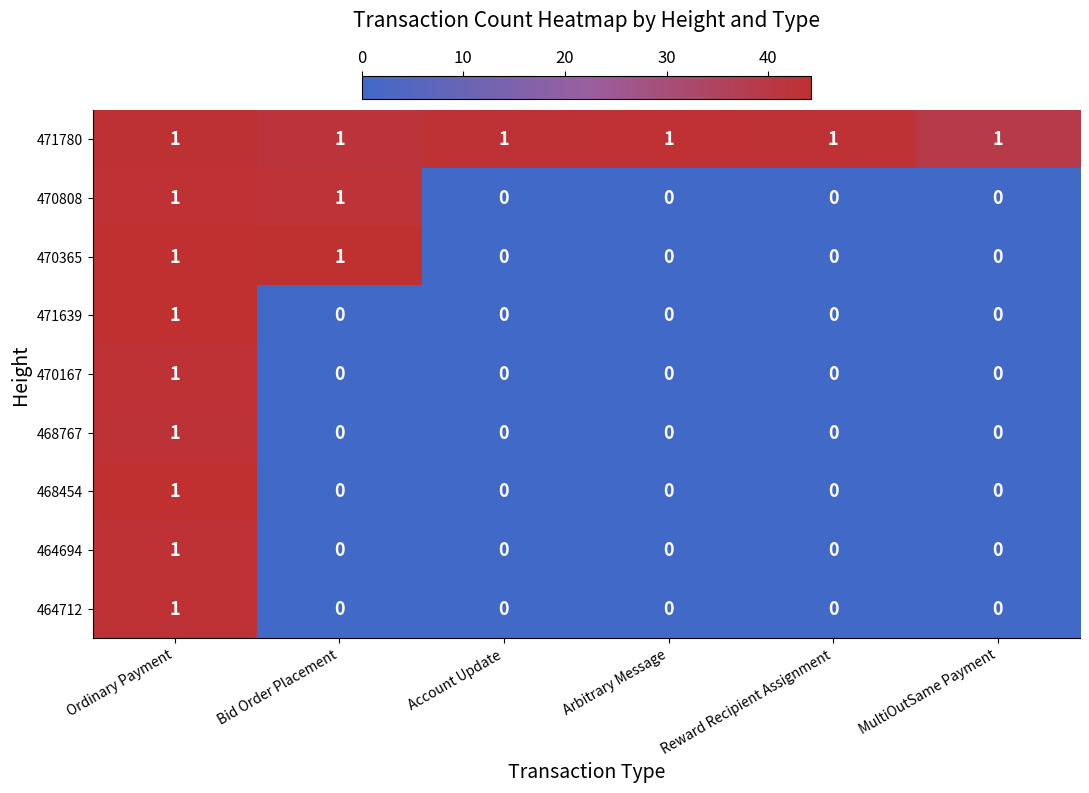

The 464694 series shows 0 at Ordinary Payment. True or false?

False